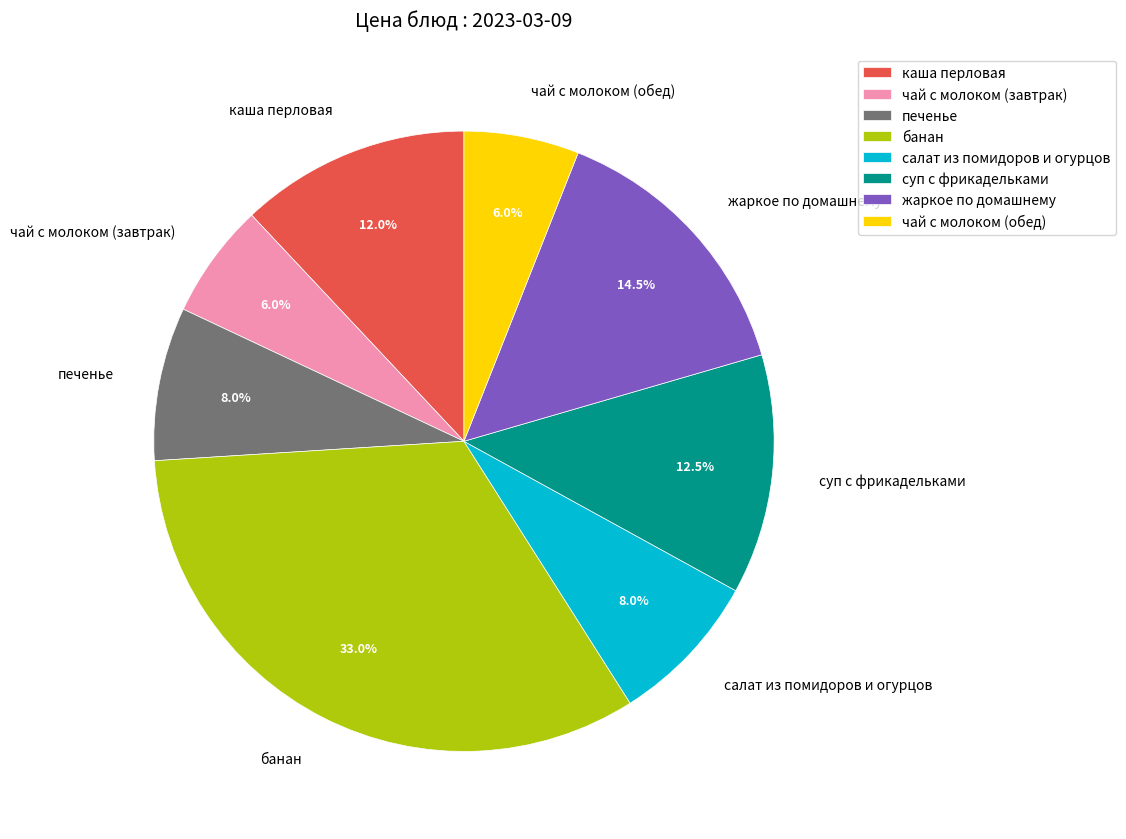

Which category has the biggest portion of the pie?

банан